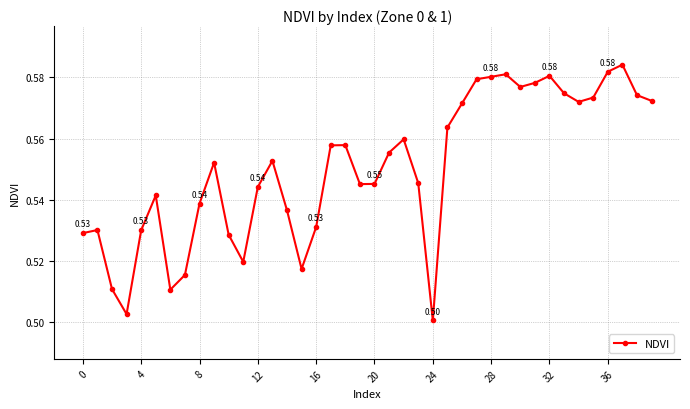

True or false: the data has more than 0 interior local peaks.

True